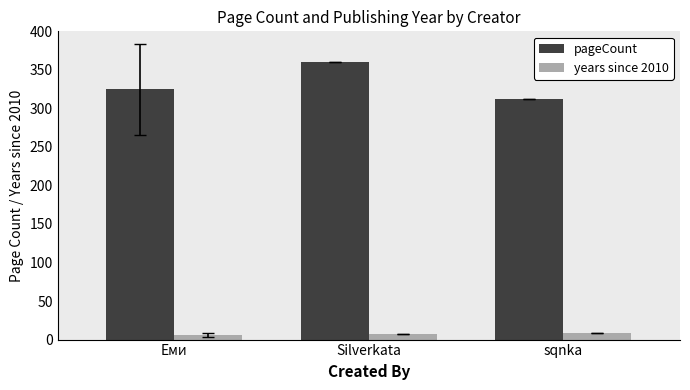

Which category has the highest value across all series?

Silverkata